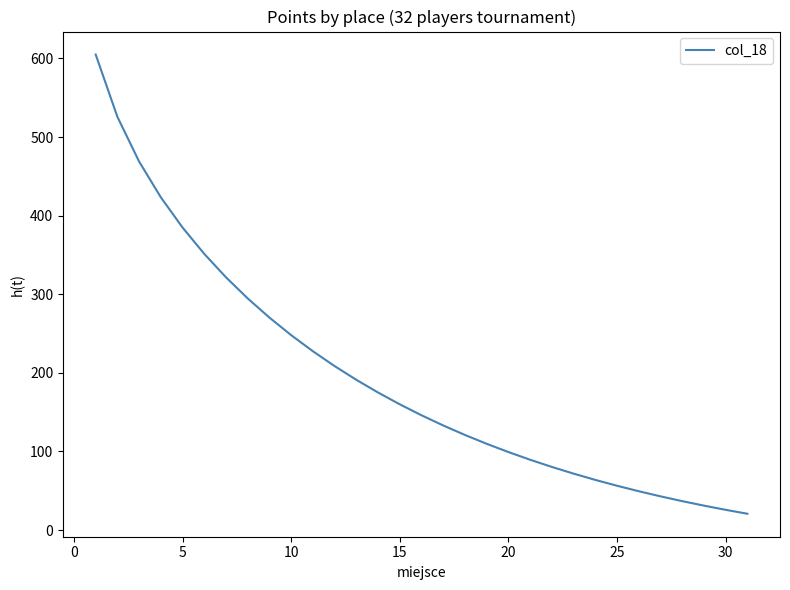

Reading left to right, extract all data points from this chart.

605.0	525.7	468.8	423.3	384.8	351.3	321.5	294.6	270.2	247.9	227.4	208.5	191.1	174.9	159.9	146.0	133.0	120.9	109.7	99.2	89.4	80.3	71.7	63.8	56.3	49.3	42.8	36.7	31.0	25.7	20.7